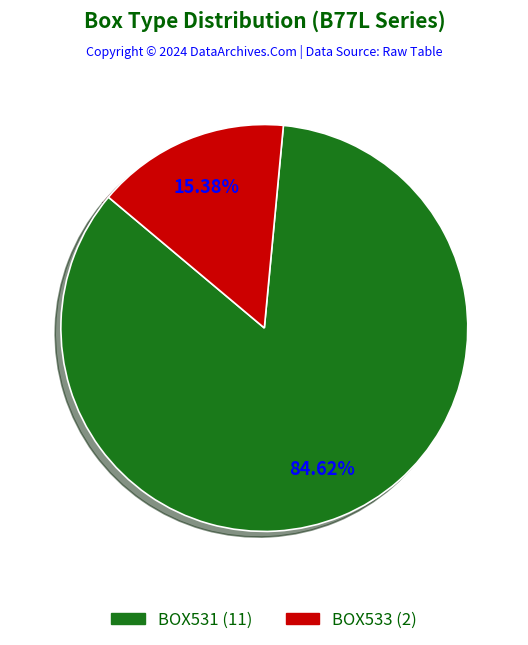

Rank the categories by value from highest to lowest.

BOX531, BOX533